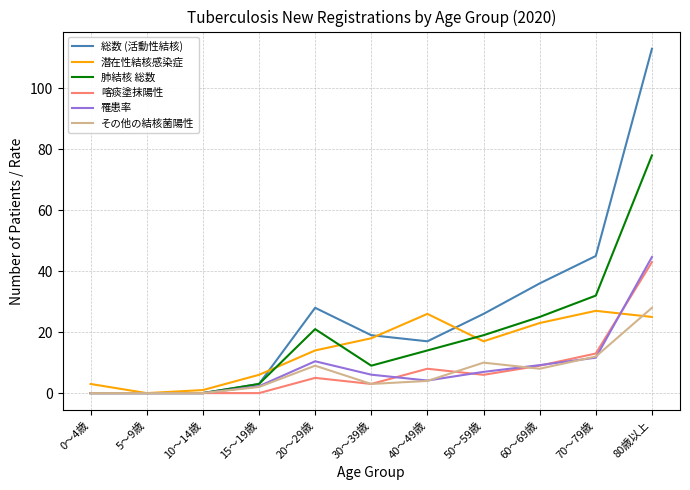

What is the difference between the maximum and minimum values in the その他の結核菌陽性 series?

28.0